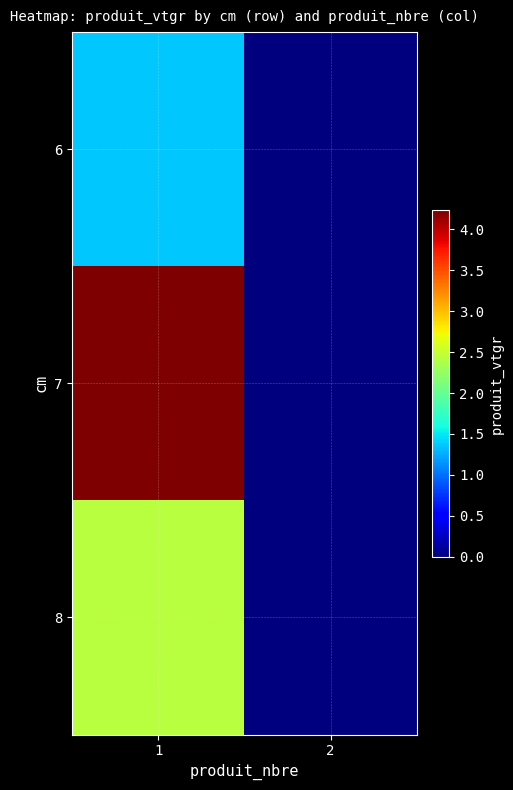

Reading left to right, list all the values displayed in this chart.

6: 1=1.4	2=0.0
7: 1=4.2	2=0.0
8: 1=2.4	2=0.0